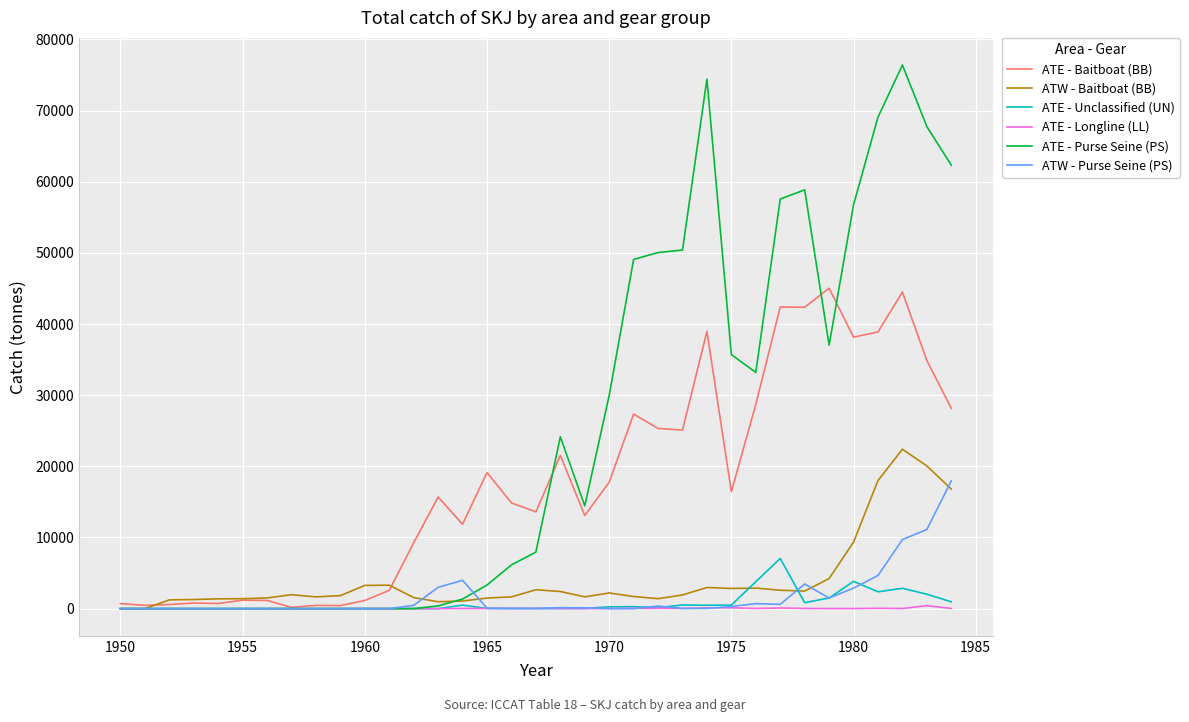

Does the chart display data point markers on the line(s)?

No